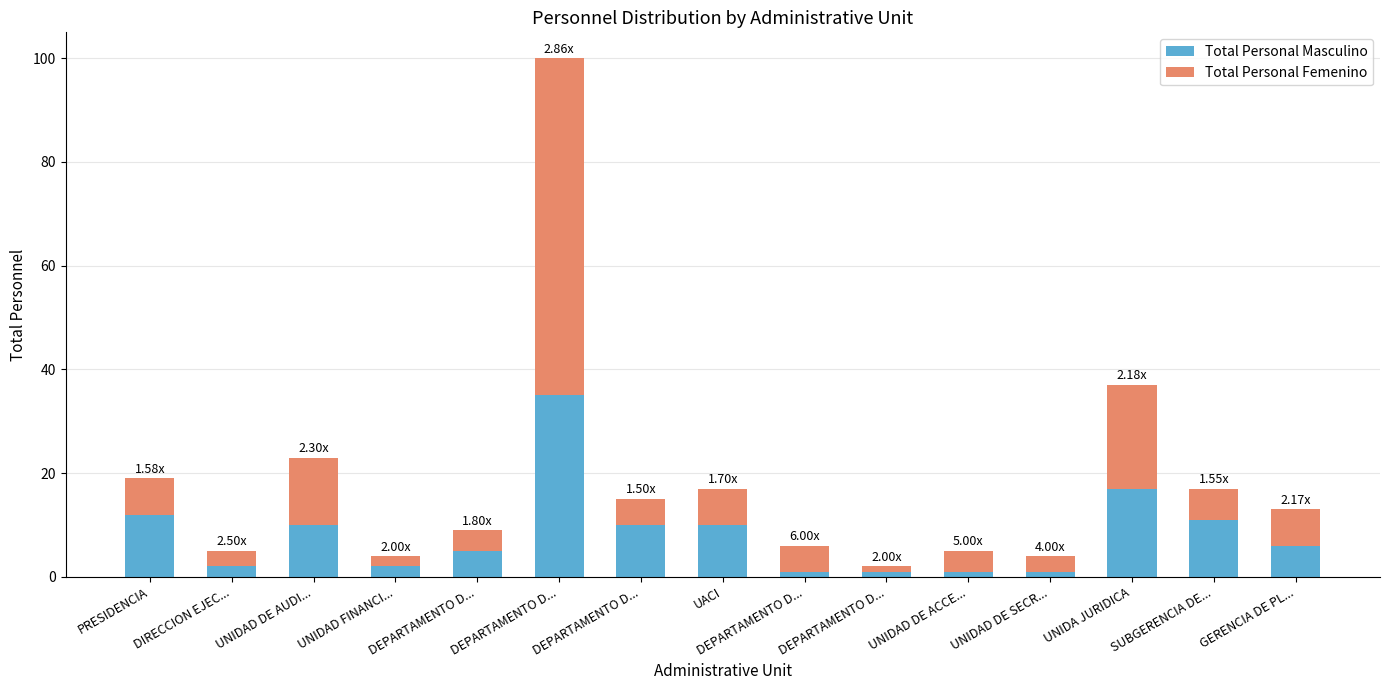

What are all the series names shown in the legend?

Total Personal Masculino, Total Personal Femenino